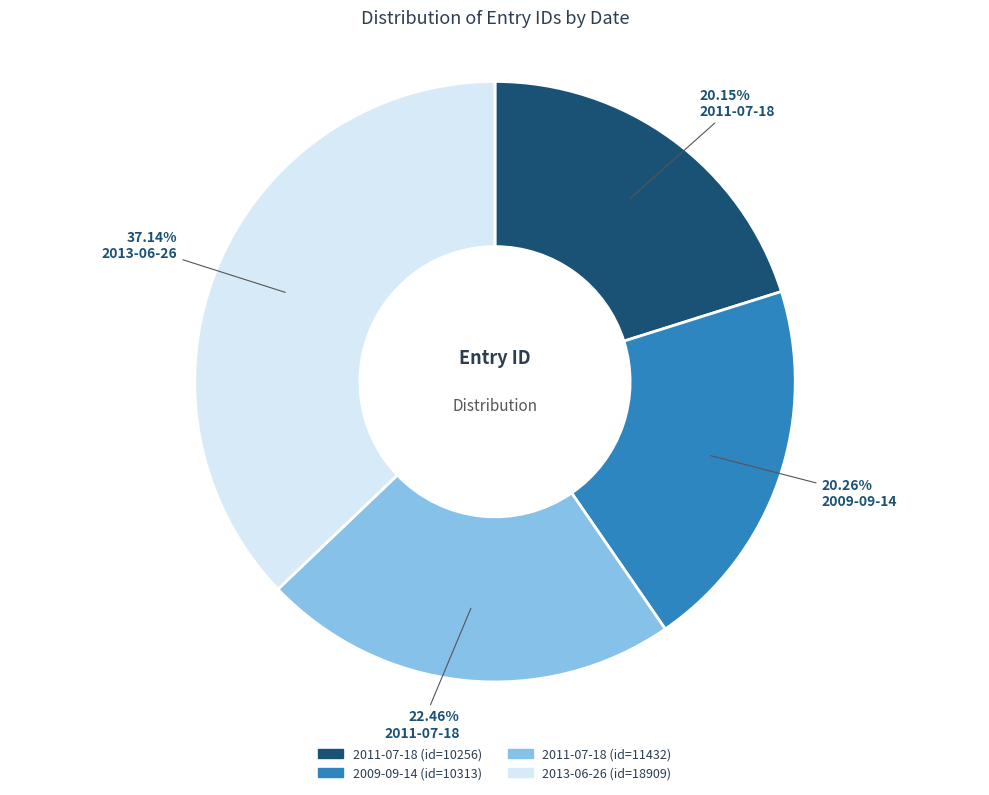

Does any single category account for the majority?

No